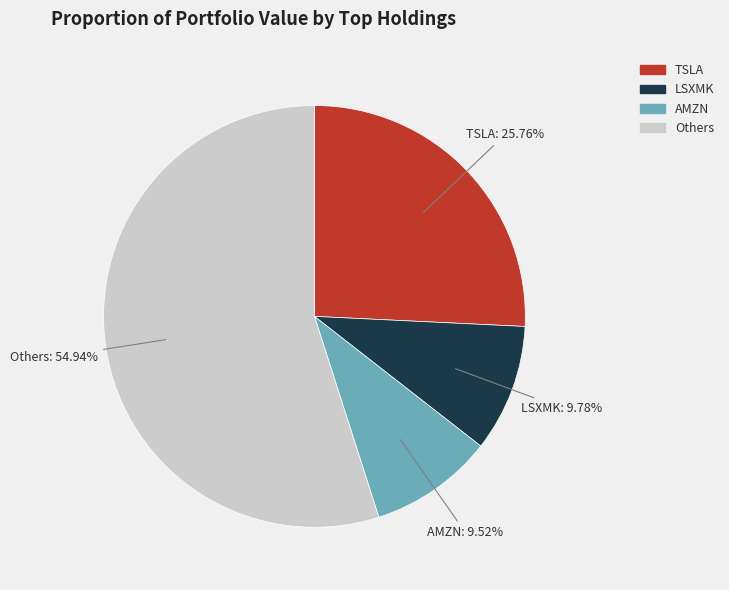

Do Others and LSXMK together represent more than half of the pie?

Yes